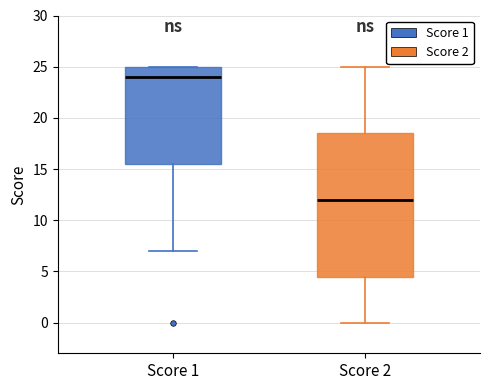

Which box is the tallest, from its lower edge to its upper edge?

Score 2